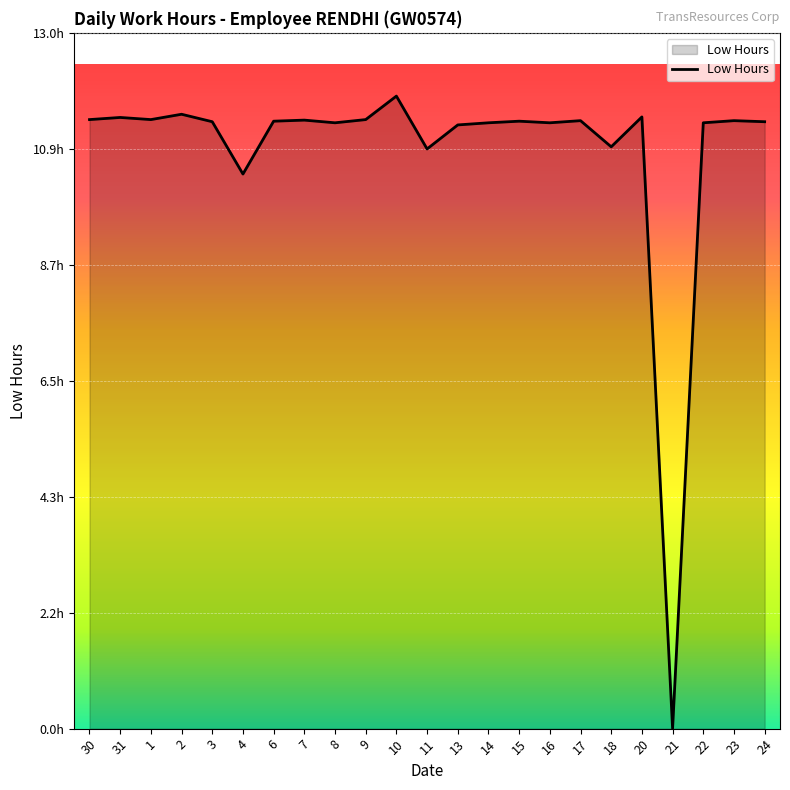

Does the chart display data point markers on the line(s)?

No